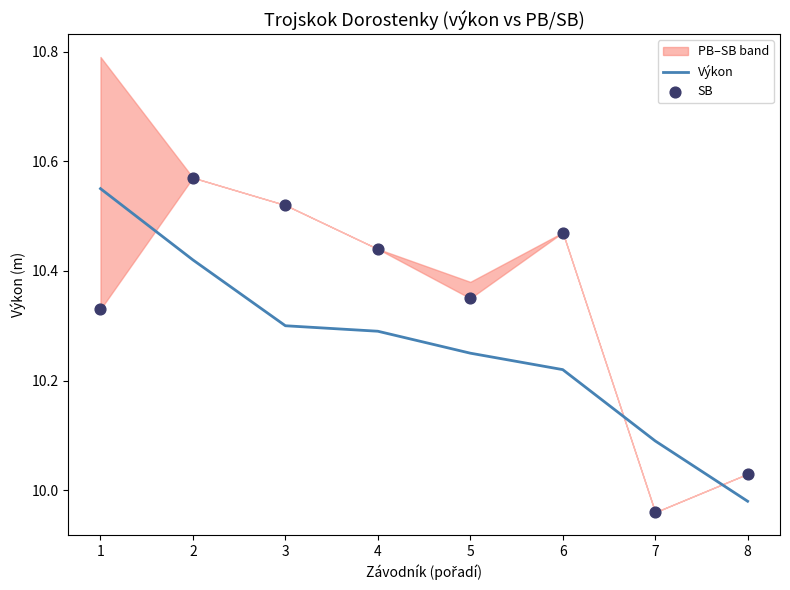

Which series has the largest total across all categories?

SB